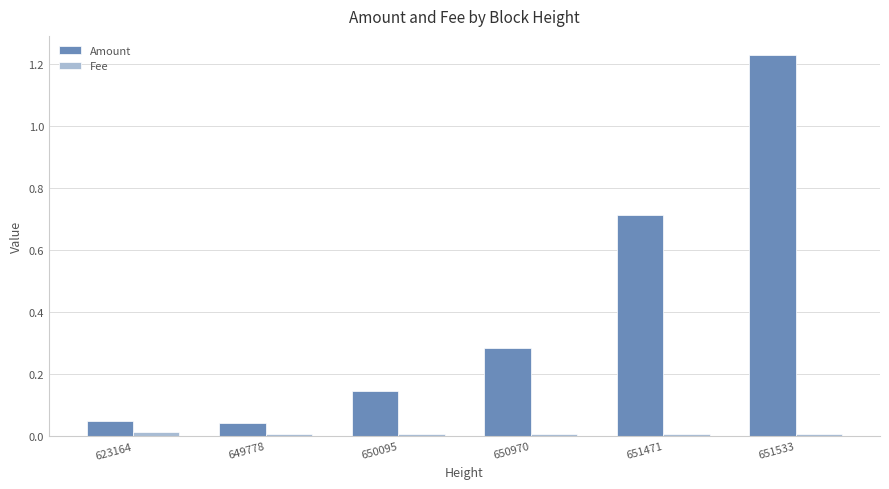

Is the value of Amount at 649778 greater than the value of Fee at 651533?

Yes